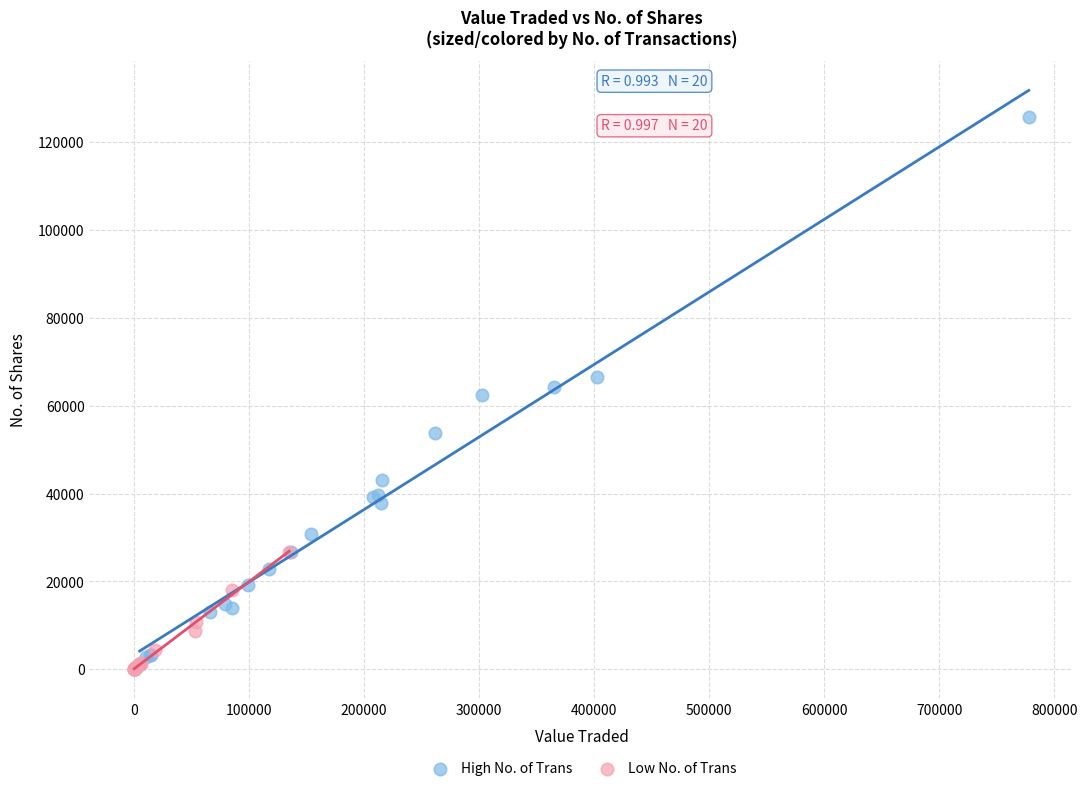

Which series reaches the maximum Y coordinate?

High No. of Trans